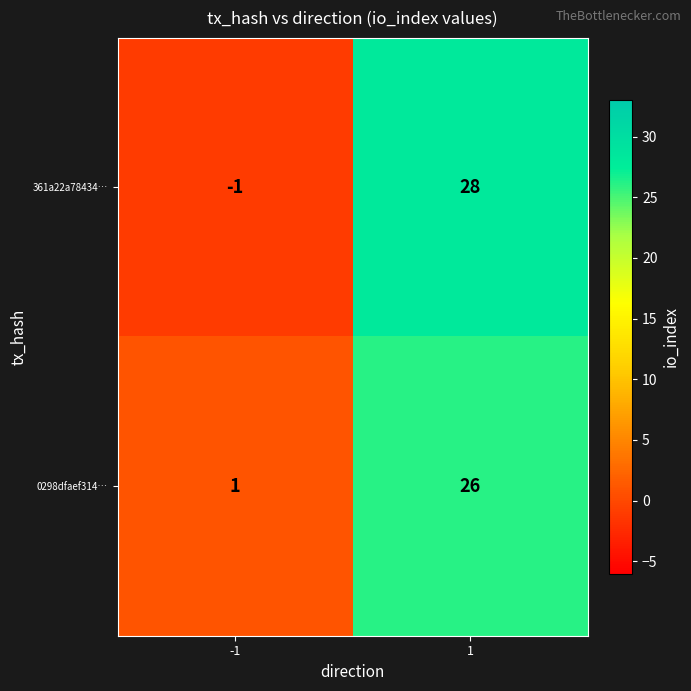

Is it true that 0298dfaef314… equals 26 at 1?

True